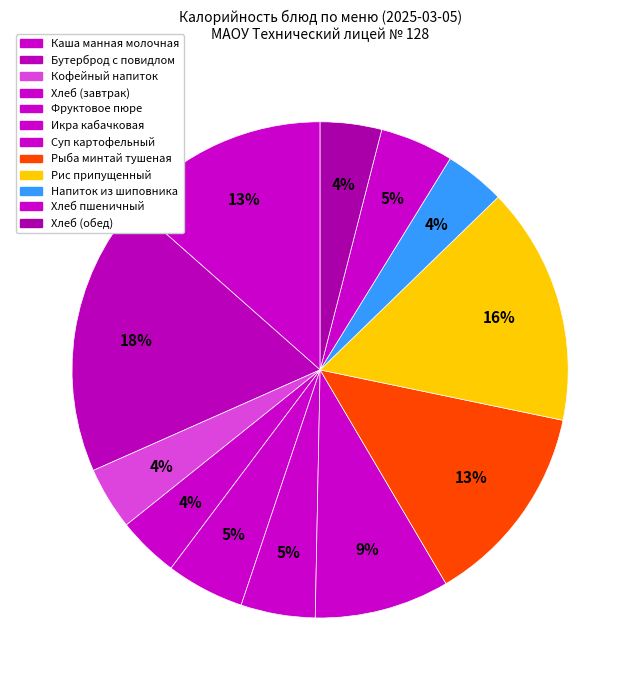

How many slices are in this pie chart?

12